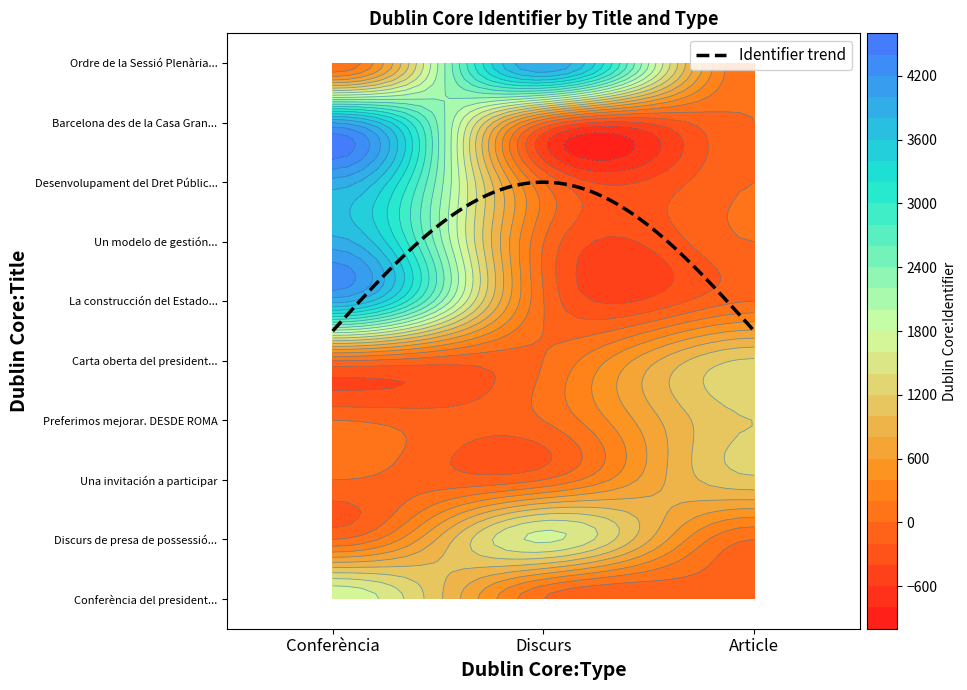

Which label corresponds to the smallest value in the chart?

Discurs